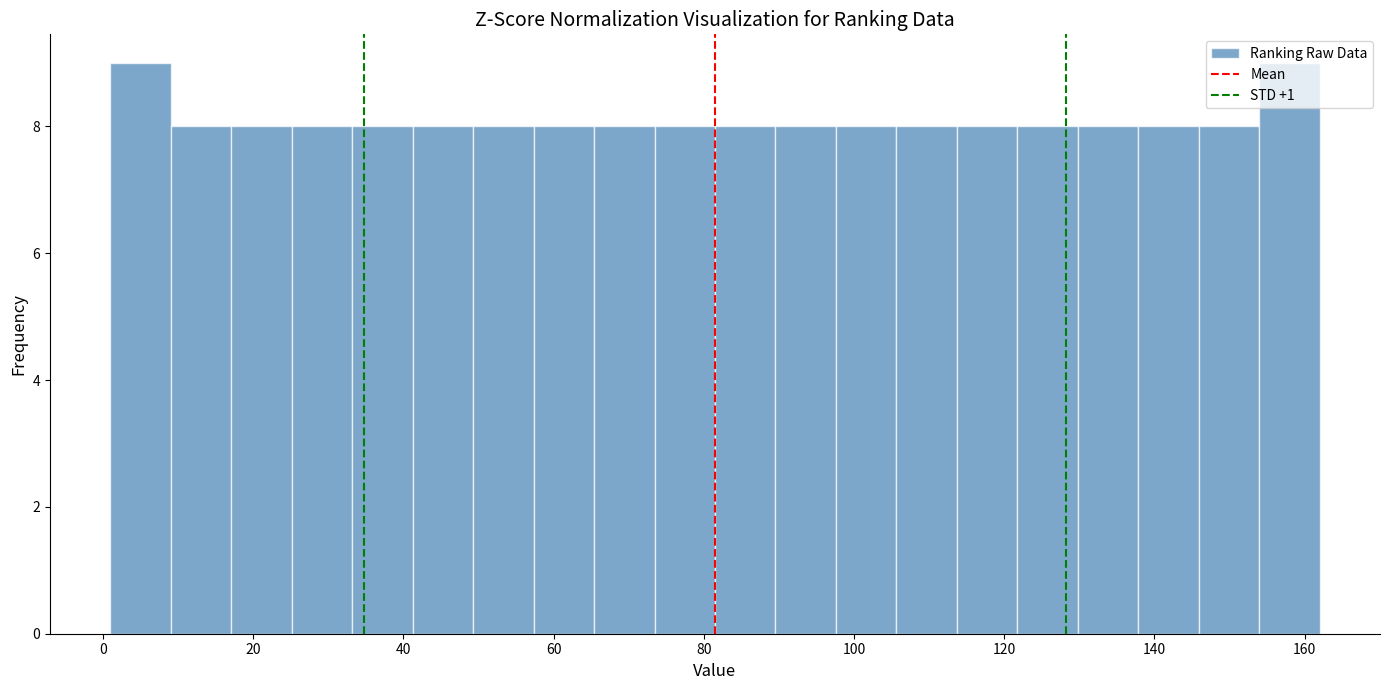

Reading left to right, transcribe this chart: for each bar, give the range it covers on the x-axis and its height. Neither the bar edges nor the heights are printed on the chart, so give them approximately, as read against the axes.

2 to 10: 9
10 to 18: 8
18 to 26: 8
26 to 34: 8
34 to 42: 8
42 to 50: 8
50 to 58: 8
58 to 66: 8
66 to 74: 8
74 to 82: 8
82 to 90: 8
90 to 98: 8
98 to 106: 8
106 to 114: 8
114 to 122: 8
122 to 130: 8
130 to 138: 8
138 to 146: 8
146 to 154: 8
154 to 162: 9